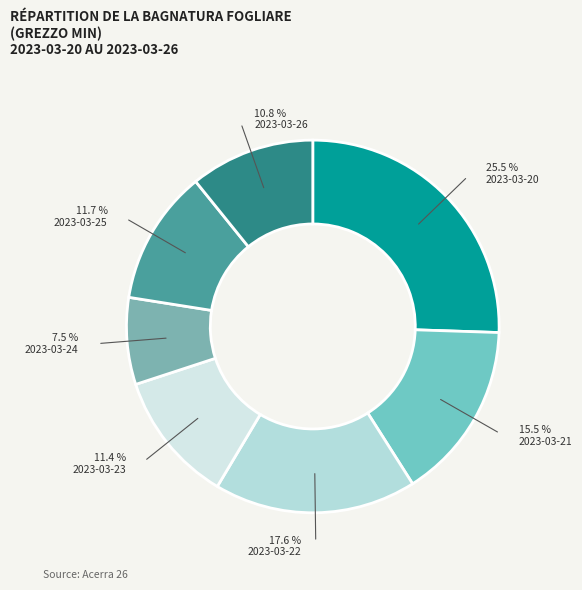

What is the largest slice in the pie chart?

2023-03-20